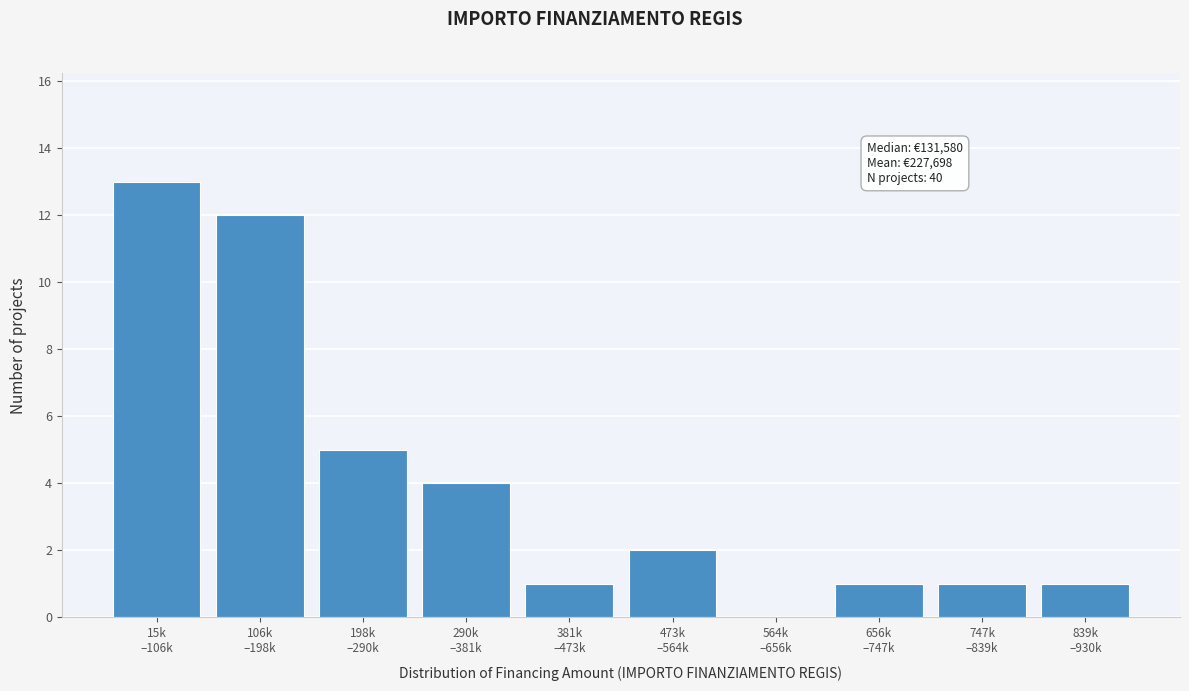

Are the bars horizontal?

No